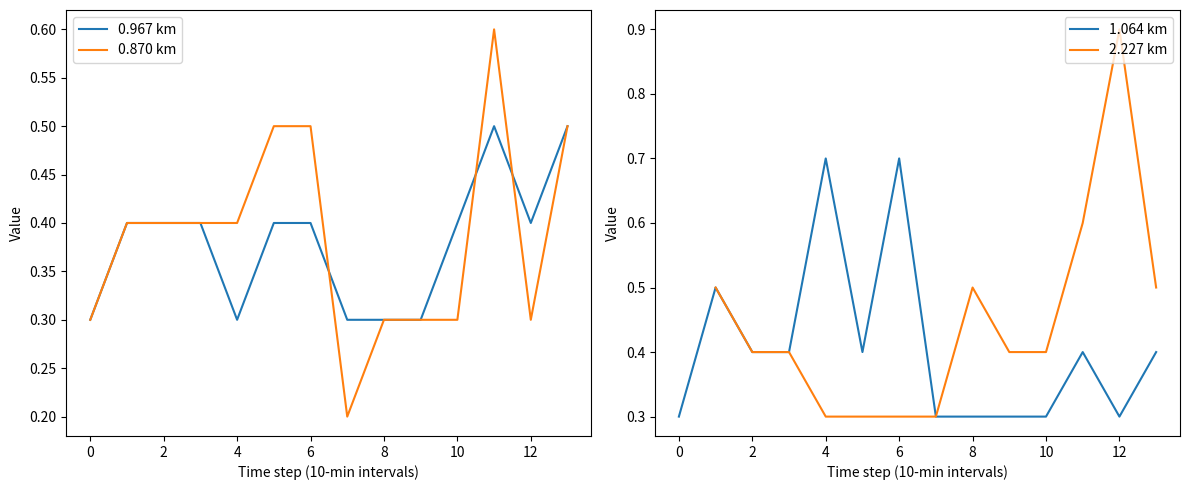

True or false: 1.064 km has a value of 0.3 at 8.

True